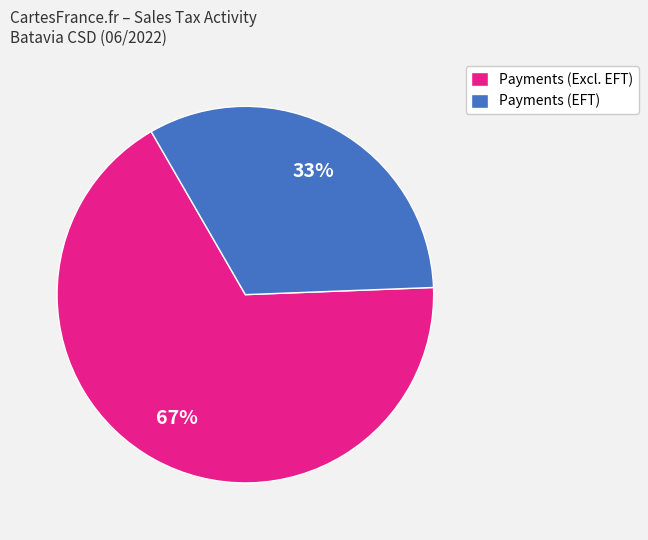

To the nearest percent, what is the average slice percentage?

50%